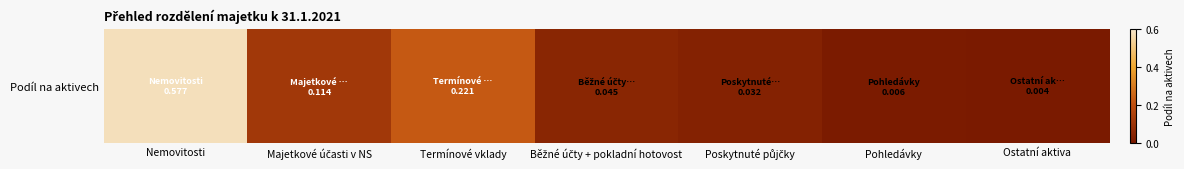

True or false: the data shows 0.0 at Pohledávky.

True